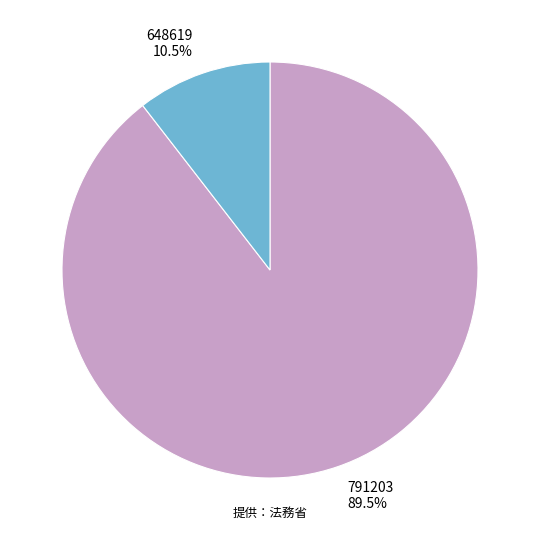

Is there any slice that represents more than half of the pie?

Yes